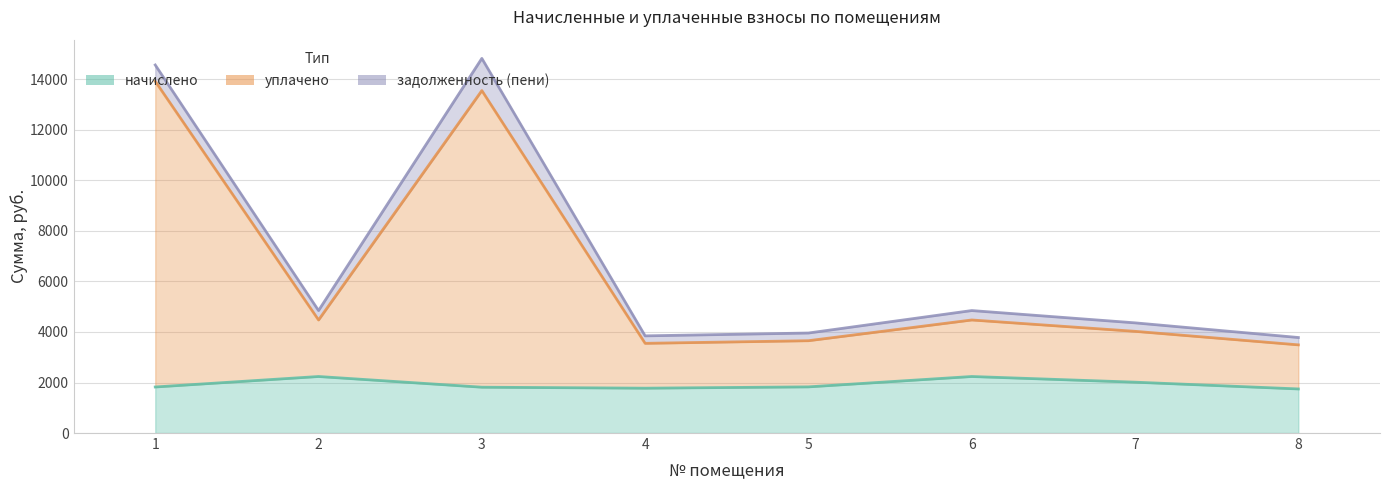

Count the number of categories in the chart.

8